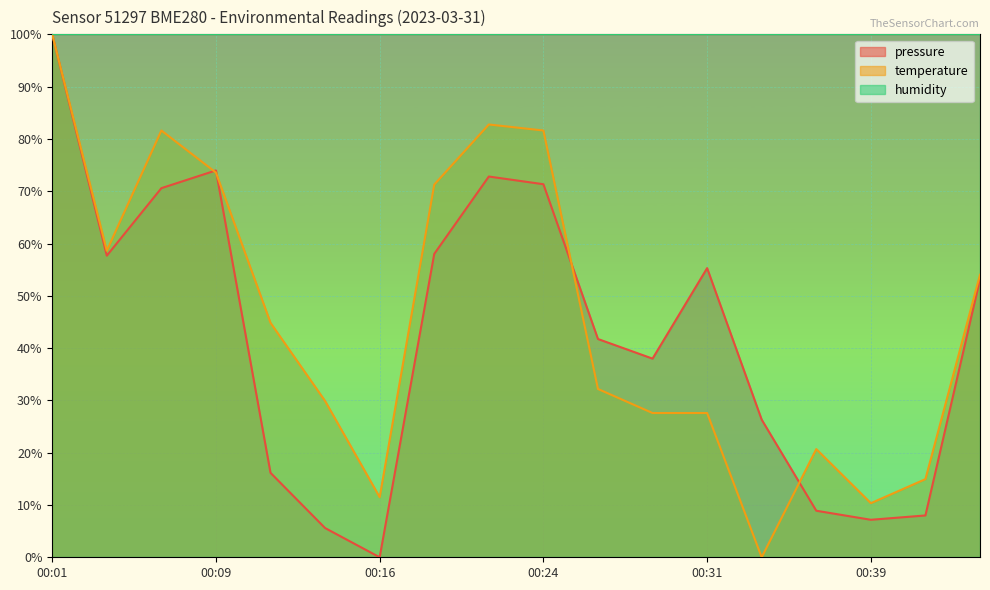

What is the value of the temperature point at the 3rd from the left?

81.6